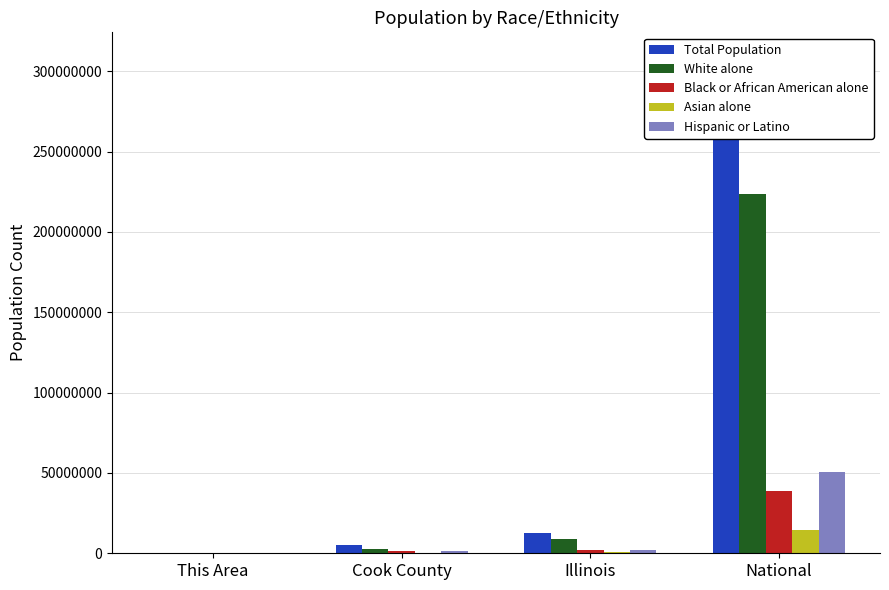

What position from the right is Illinois?

2